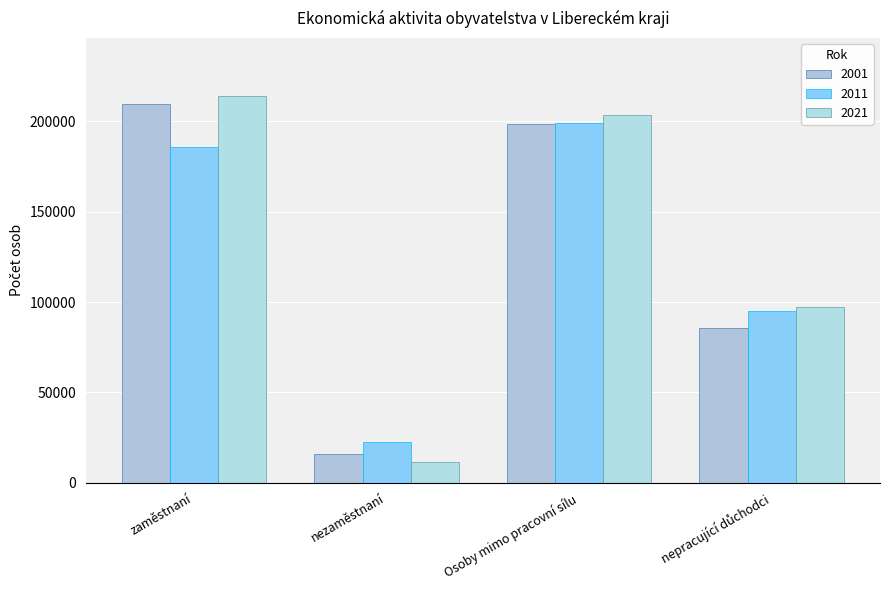

Count the number of categories in the chart.

4